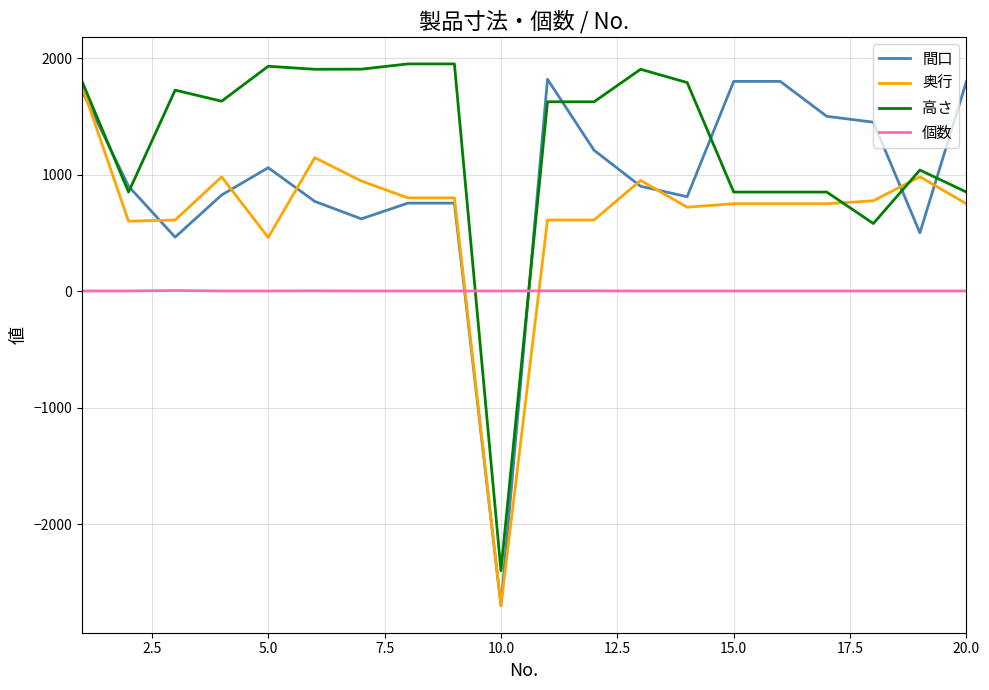

Rank the series by their maximum value, from lowest to highest.

個数, 奥行, 間口, 高さ